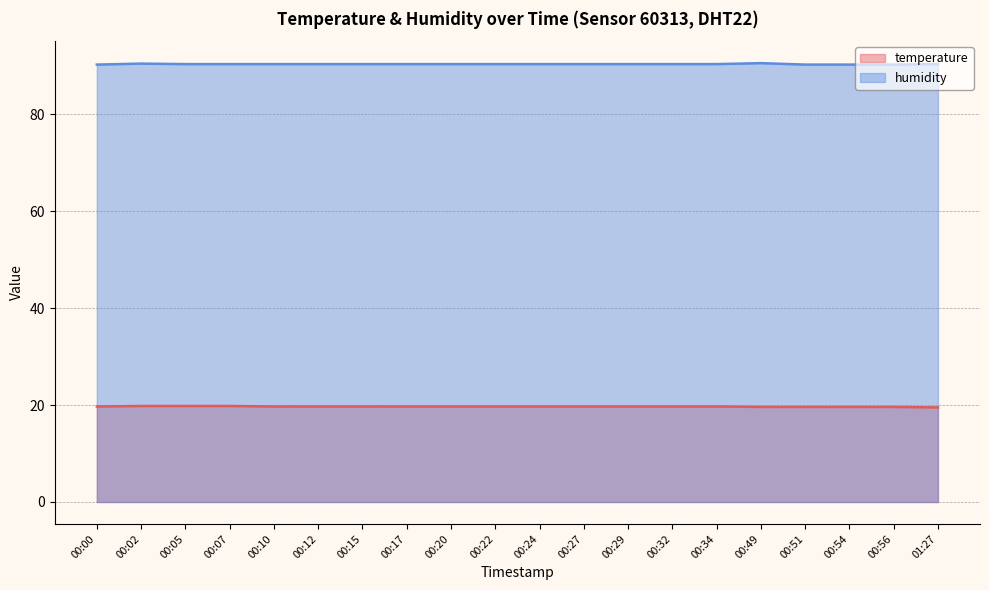

Which category has the lowest value across all series?

01:27